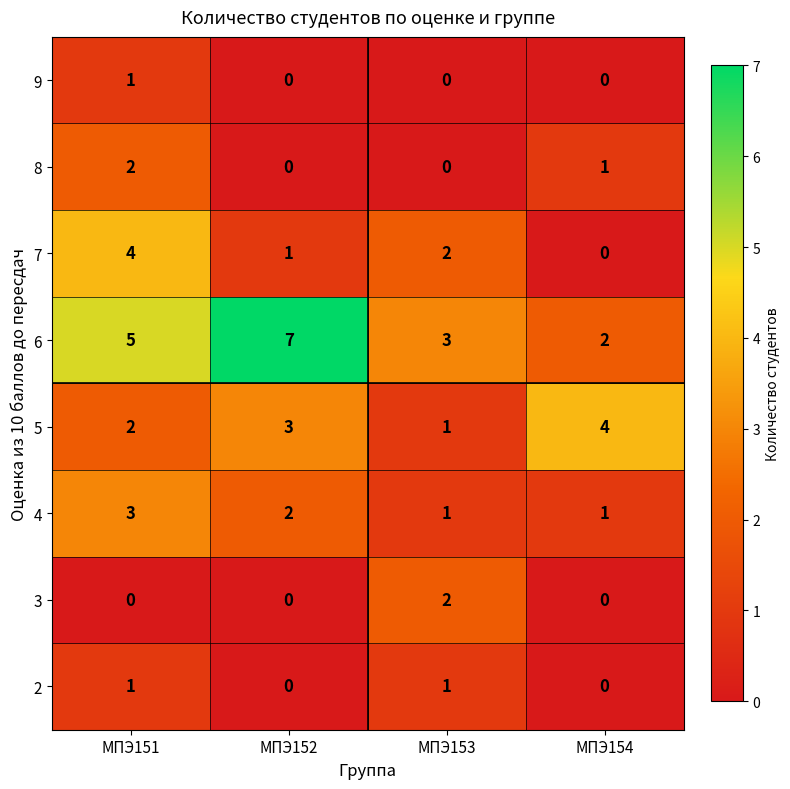

How many values in the 3 series exceed 0?

1